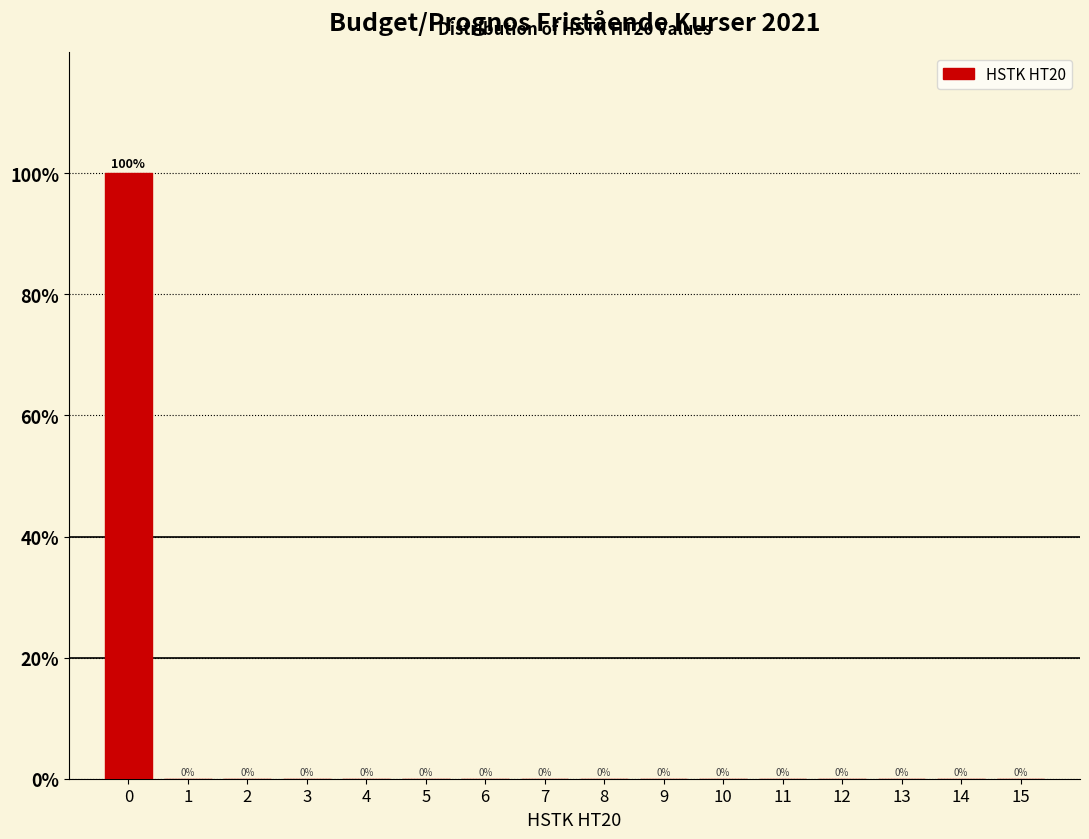

Reading right to left, extract all data points from this chart.

15=0	14=0	13=0	12=0	11=0	10=0	9=0	8=0	7=0	6=0	5=0	4=0	3=0	2=0	1=0	0=100